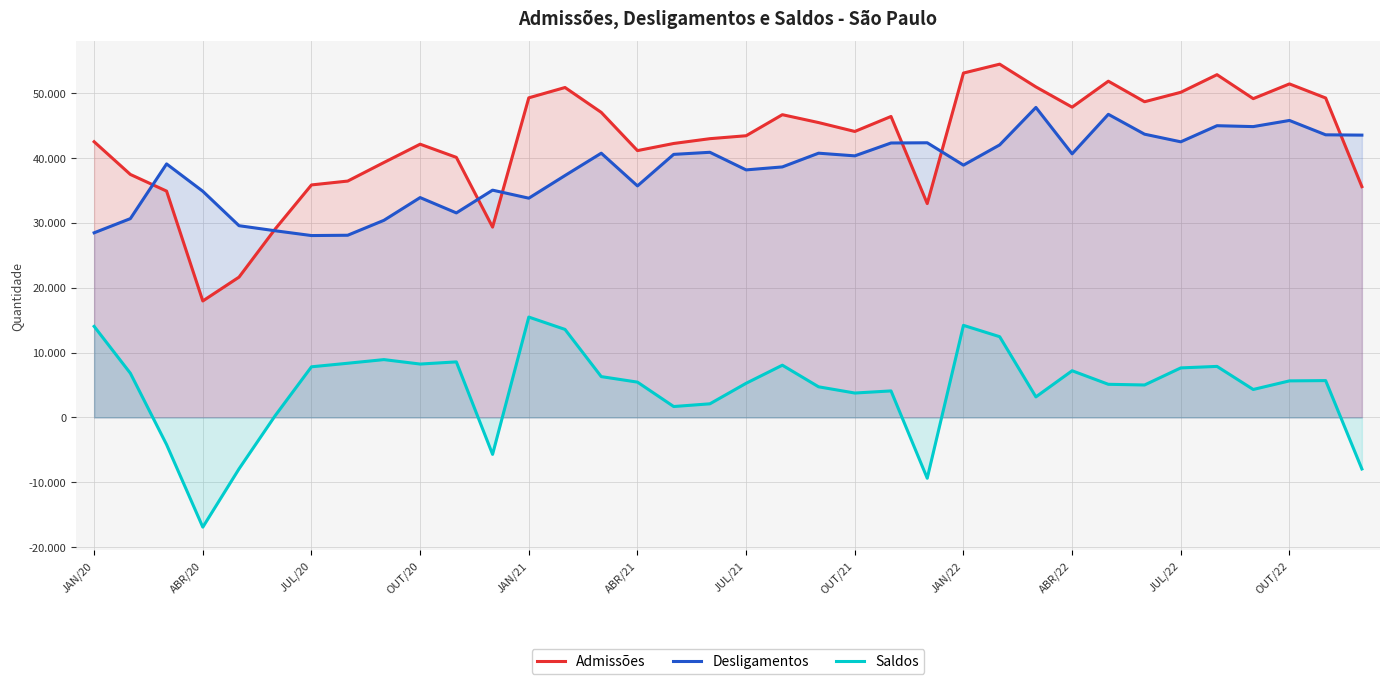

Read the Admissões value at 20, to the nearest 10.

45450